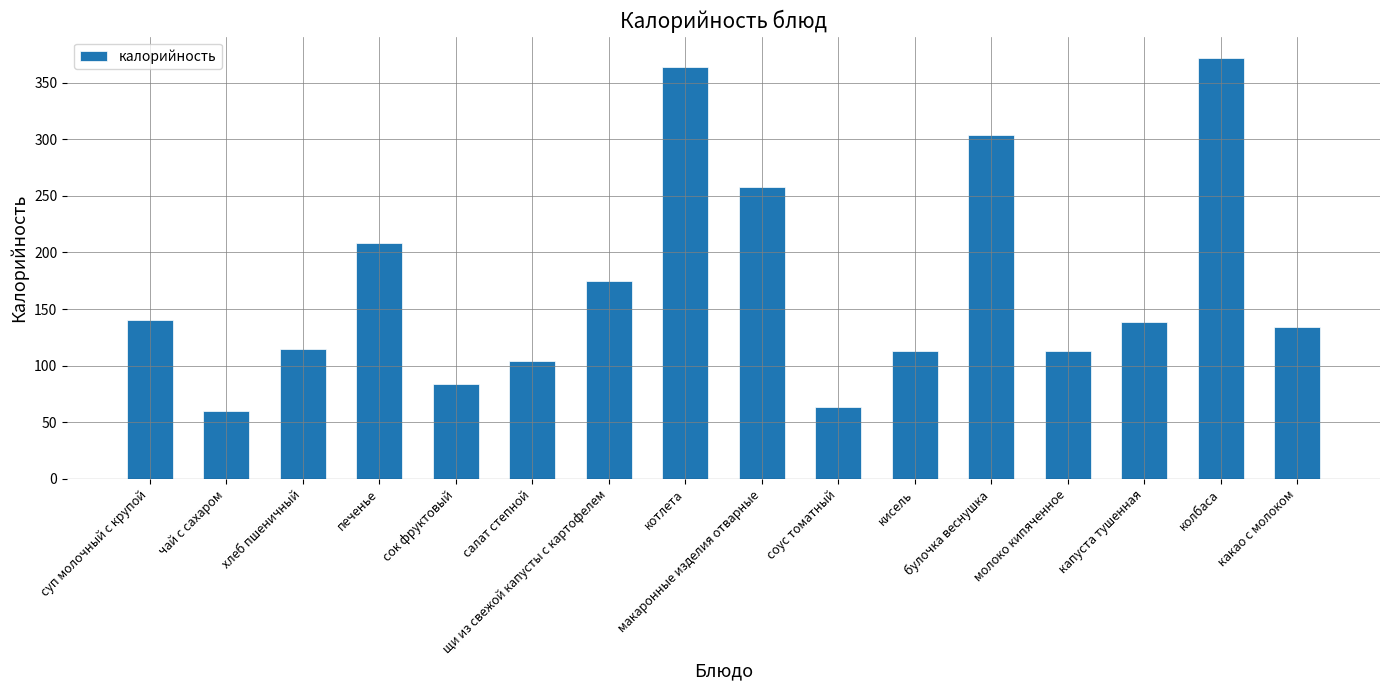

Read the value at котлета.

363.9